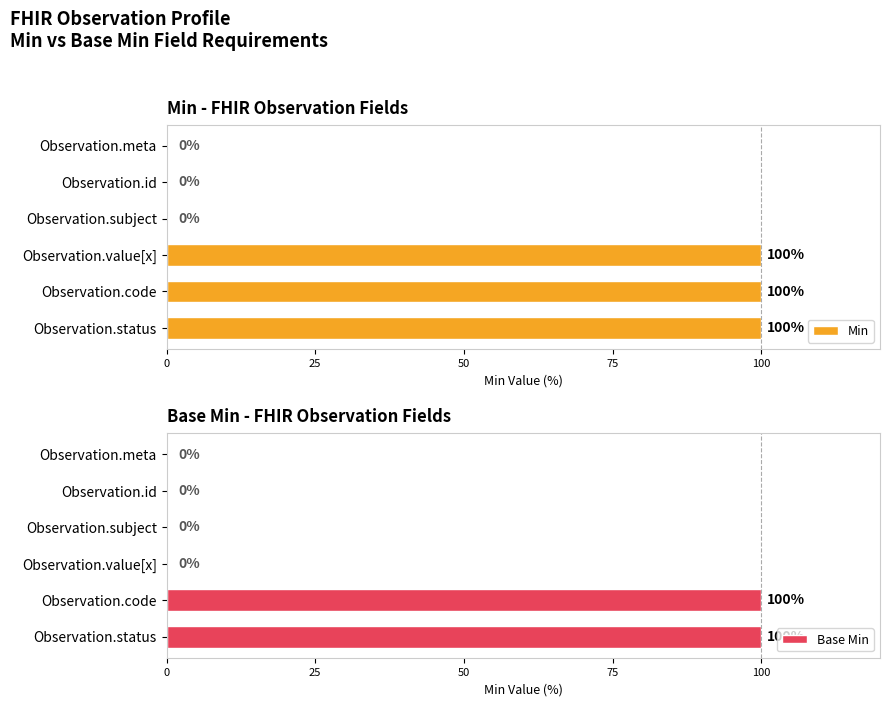

The Min series shows -38 at Observation.id. True or false?

False